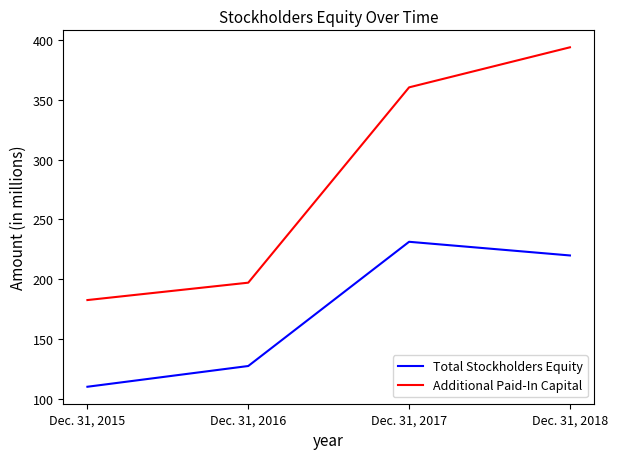

At which category does Total Stockholders Equity reach its first local peak?

Dec. 31, 2017